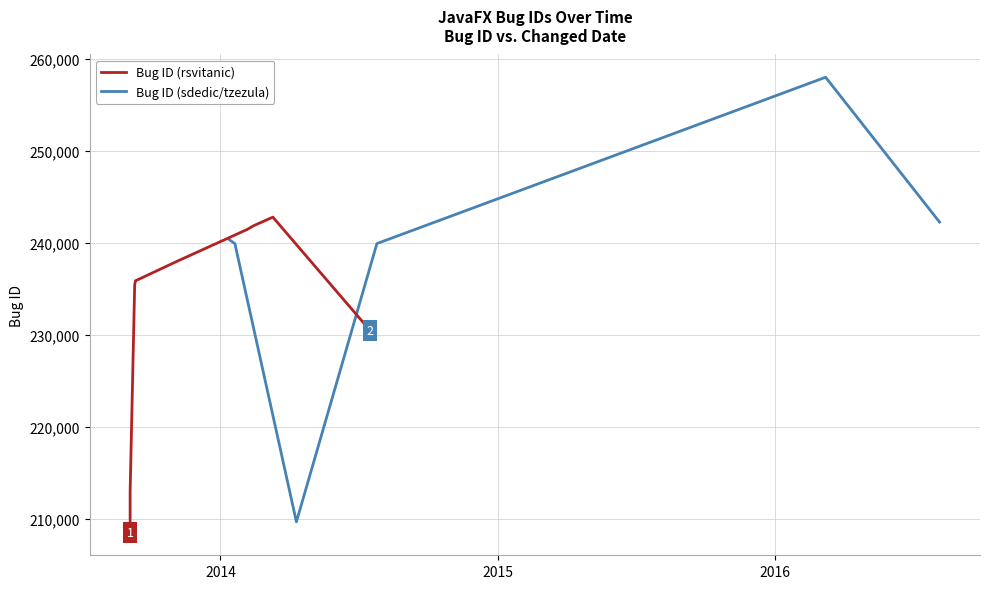

What is the label of the 7th point from the right?

2015